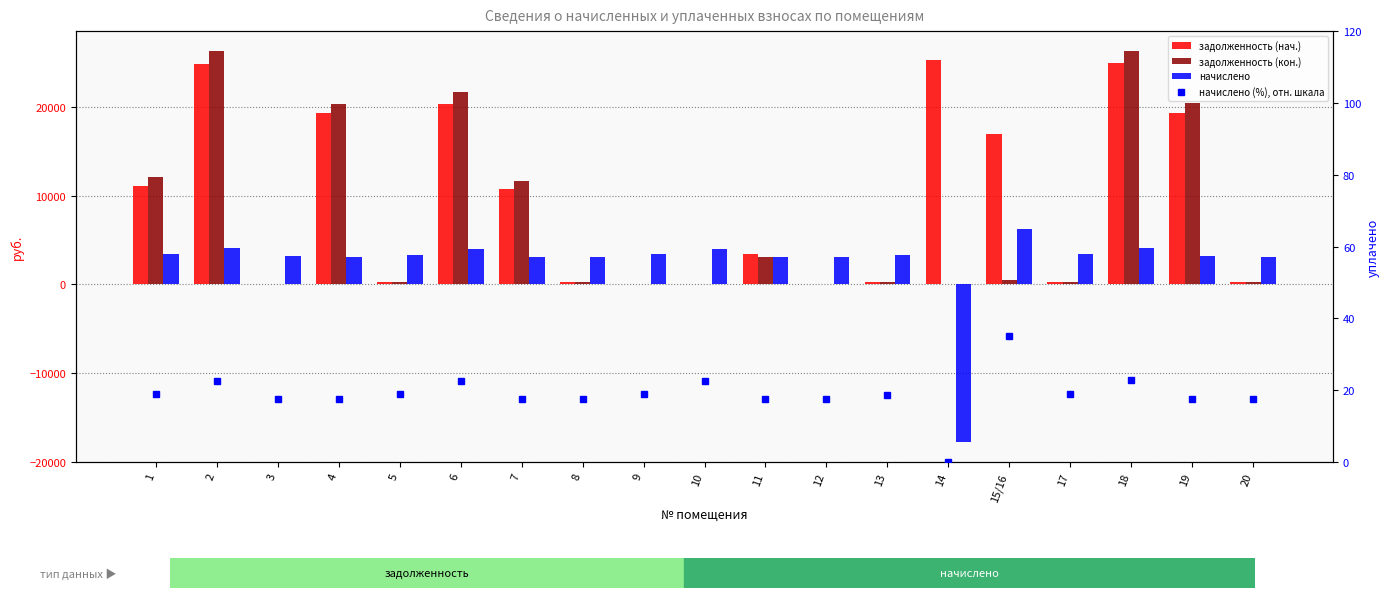

Reading left to right, extract all data points from this chart.

задолженность (нач.): 1=11037.4	2=24877.9	3=0.0	4=19263.1	5=279.6	6=20319.8	7=10733.9	8=259.8	9=0.0	10=0.0	11=3469.3	12=0.0	13=279.1	14=25309.8	15/16=16938.1	17=280.2	18=24921.4	19=19306.6	20=257.0
задолженность (кон.): 1=12075.0	2=26295.1	3=0.0	4=20360.4	5=279.6	6=21667.5	7=11700.6	8=259.8	9=0.0	10=0.0	11=3078.1	12=0.0	13=279.1	14=0.0	15/16=519.5	17=280.2	18=26341.1	19=20406.4	20=227.6
начислено: 1=3376.7	2=4043.5	3=3145.0	4=3130.9	5=3355.6	6=4036.6	7=3124.0	8=3116.9	9=3362.6	10=4036.6	11=3124.0	12=3124.0	13=3348.6	14=-17826.1	15/16=6233.8	17=3362.6	18=4050.6	19=3138.0	20=3124.0
начислено (%), отн. шкала: 1=18.9	2=22.7	3=17.6	4=17.6	5=18.8	6=22.6	7=17.5	8=17.5	9=18.9	10=22.6	11=17.5	12=17.5	13=18.8	14=0.0	15/16=35.0	17=18.9	18=22.7	19=17.6	20=17.5